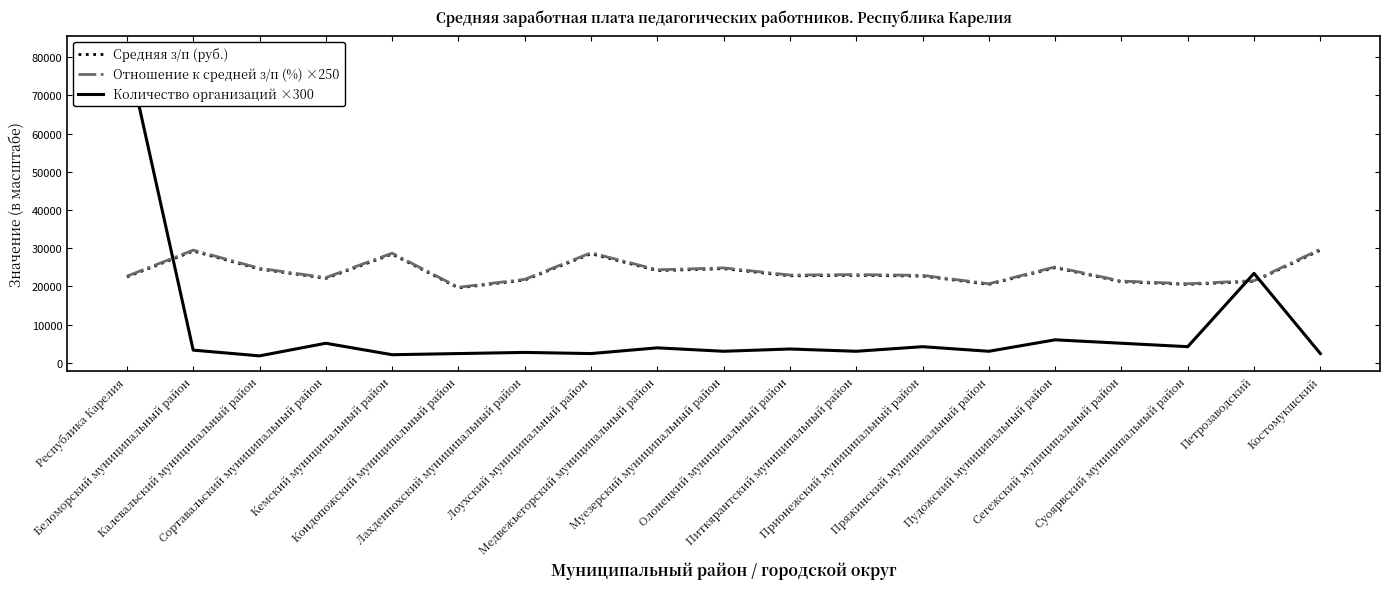

What is the difference between the maximum and second lowest values in the Количество организаций ×300 series?

79500.0